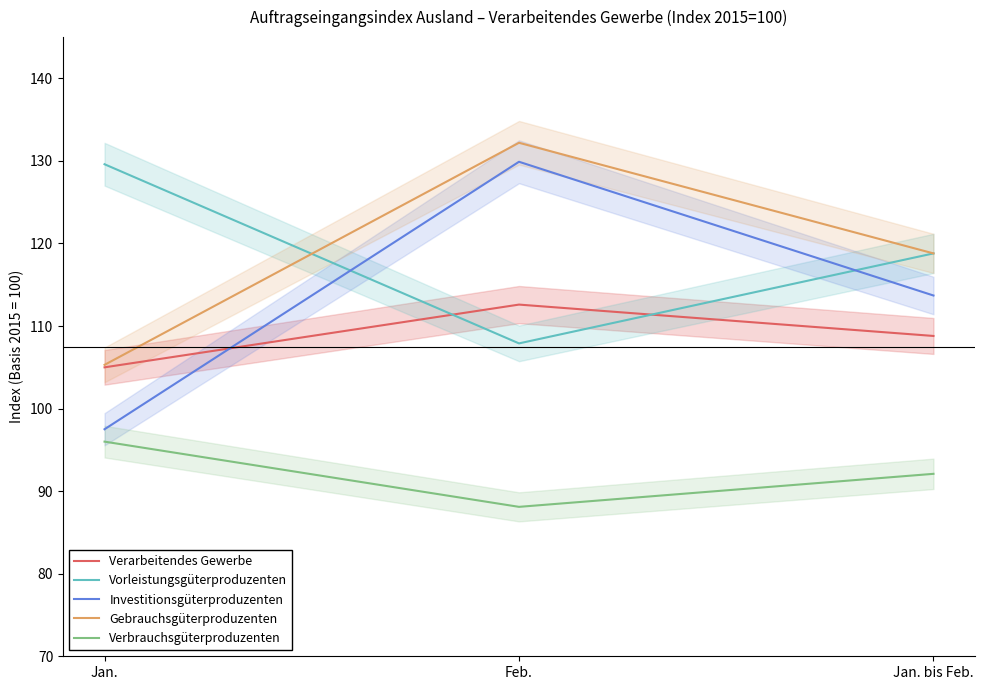

At which category does the chart reach its minimum across all series?

Feb.